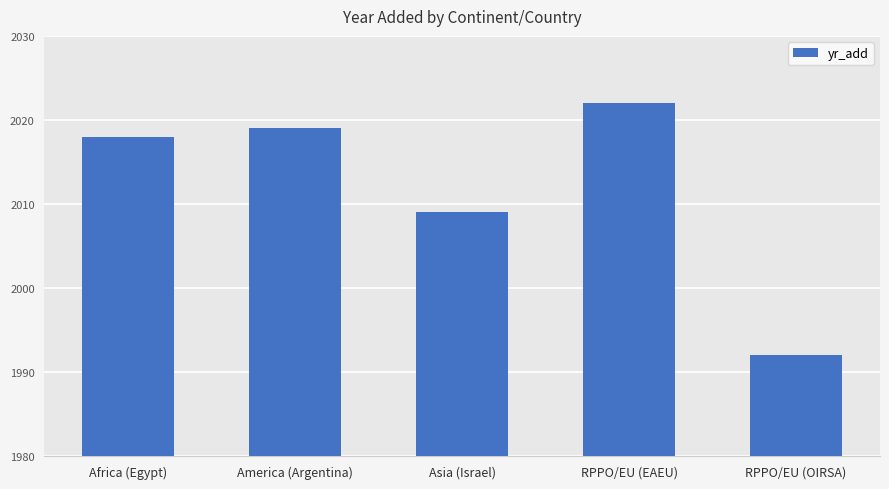

List the labels in order of value, smallest first.

RPPO/EU (OIRSA), Asia (Israel), Africa (Egypt), America (Argentina), RPPO/EU (EAEU)